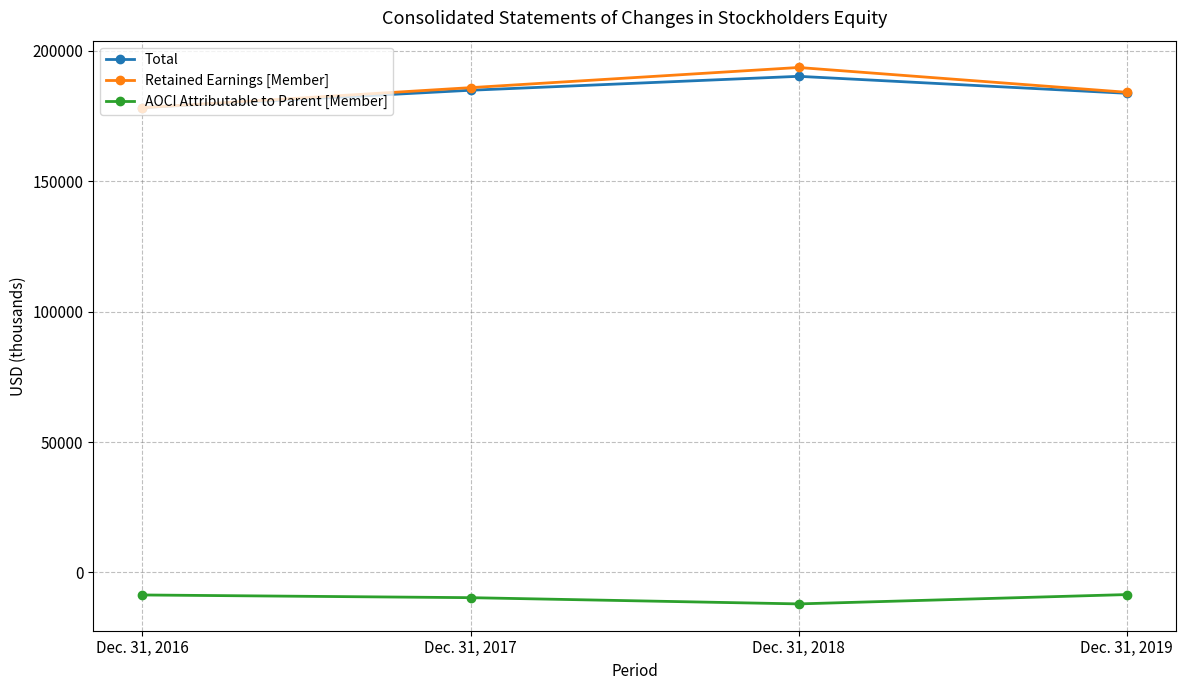

True or false: Total and AOCI Attributable to Parent [Member] intersect in this chart.

False